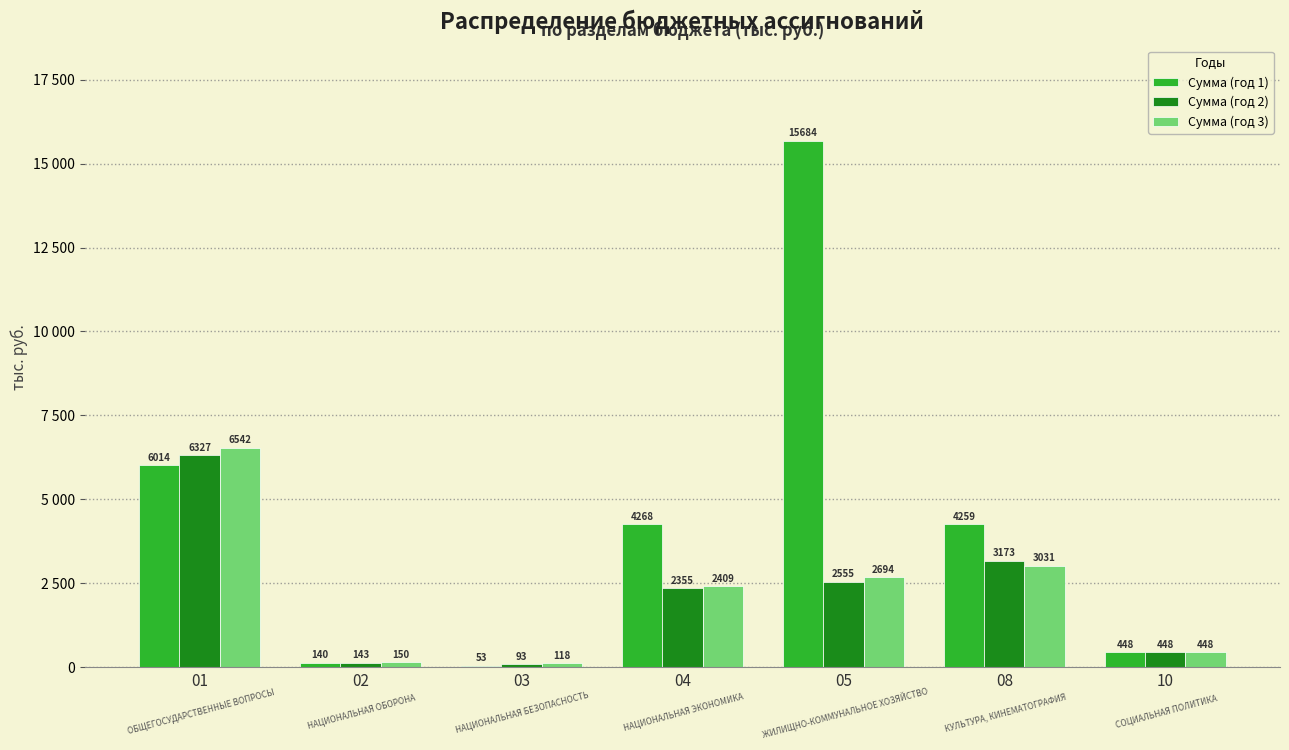

Are the bars grouped side by side (vs. stacked)?

Yes